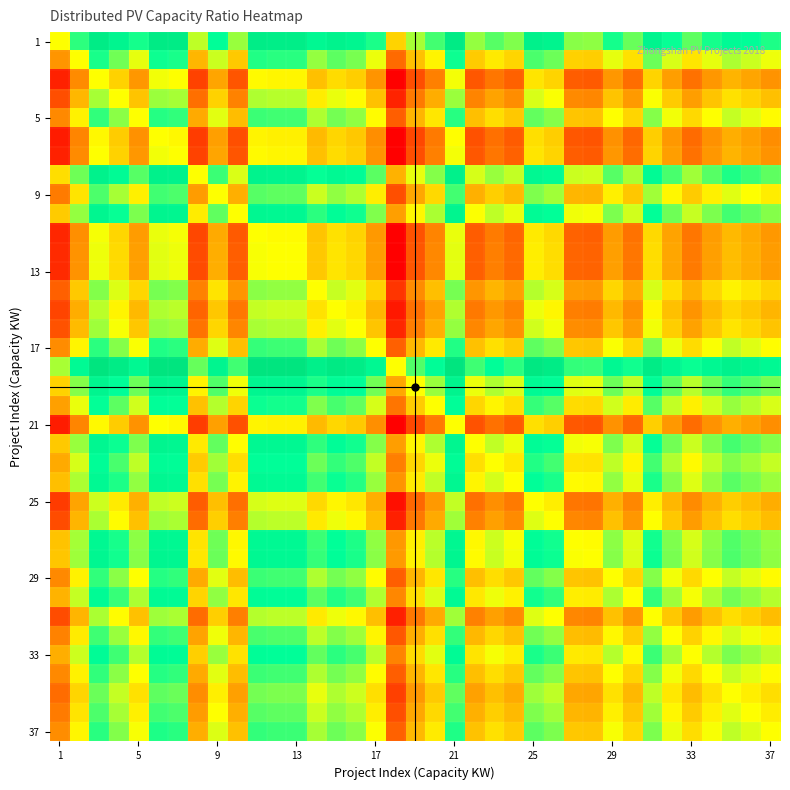

At how many categories does at least one series exceed 0?

37